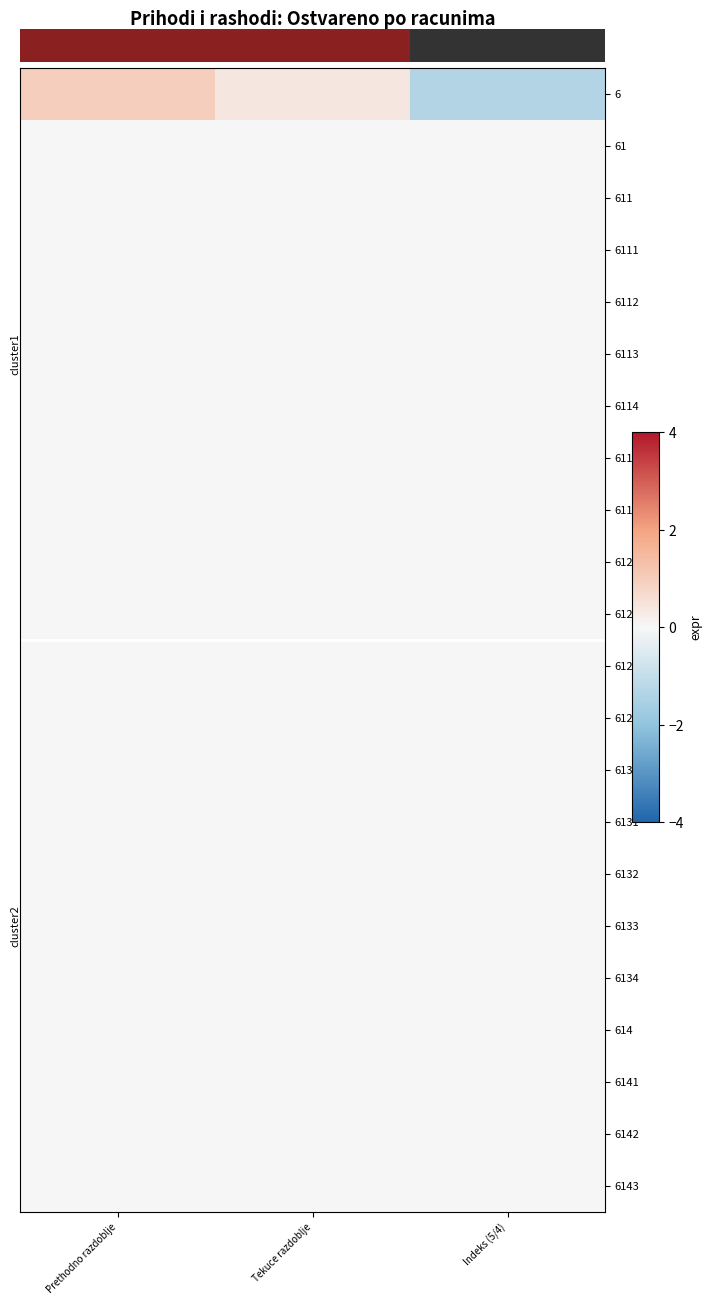

How many series are shown in this chart?

22